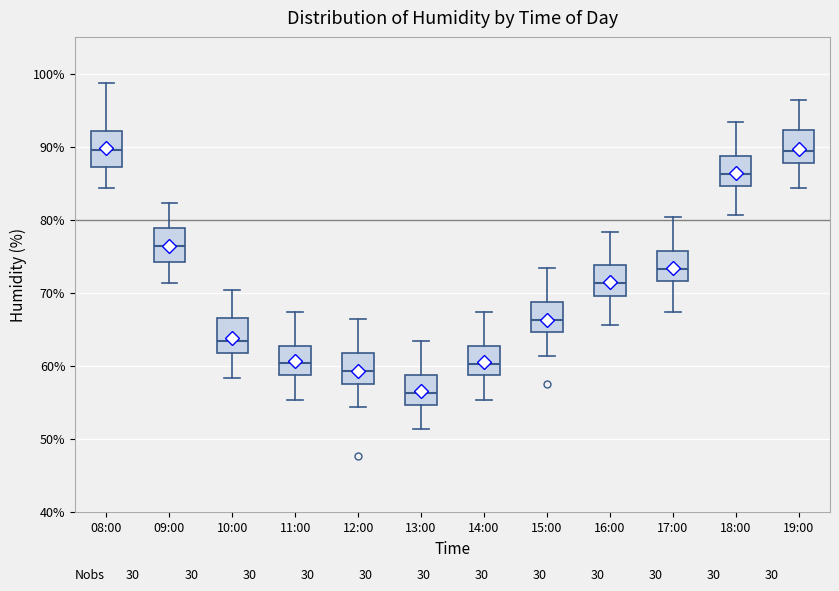

Reading left to right, transcribe this box plot: for each box, give where its median line is, the range the box spans, and where its two whiskers end, as read against the y-axis. The values are not printed on the chart, so give them approximately, as read against the axis.

08:00: median 90, box 87 to 92, whiskers 84 to 99
09:00: median 76, box 74 to 79, whiskers 71 to 82
10:00: median 63, box 62 to 67, whiskers 58 to 70
11:00: median 60, box 59 to 63, whiskers 55 to 67
12:00: median 59, box 58 to 62, whiskers 54 to 66
13:00: median 56, box 55 to 59, whiskers 51 to 63
14:00: median 60, box 59 to 63, whiskers 55 to 67
15:00: median 66, box 65 to 69, whiskers 61 to 73
16:00: median 71, box 70 to 74, whiskers 66 to 78
17:00: median 73, box 72 to 76, whiskers 67 to 80
18:00: median 86, box 85 to 89, whiskers 81 to 93
19:00: median 89, box 88 to 92, whiskers 84 to 96